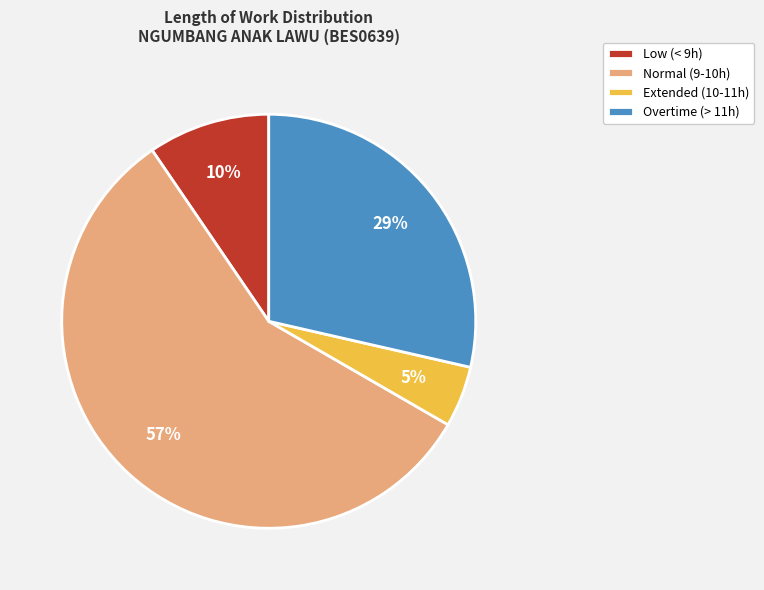

To the nearest percent, what is the difference between the Low (< 9h) and Overtime (> 11h) slice percentages?

19%